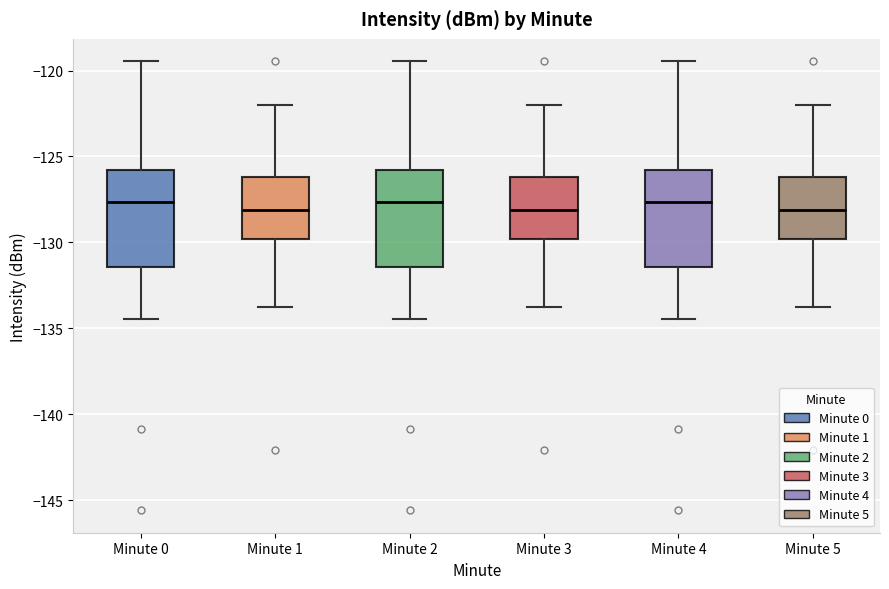

Where does the lower whisker of the box for Minute 3 end on the y-axis? The values are not printed on the chart, so give them approximately, as read against the axis.

-134.0